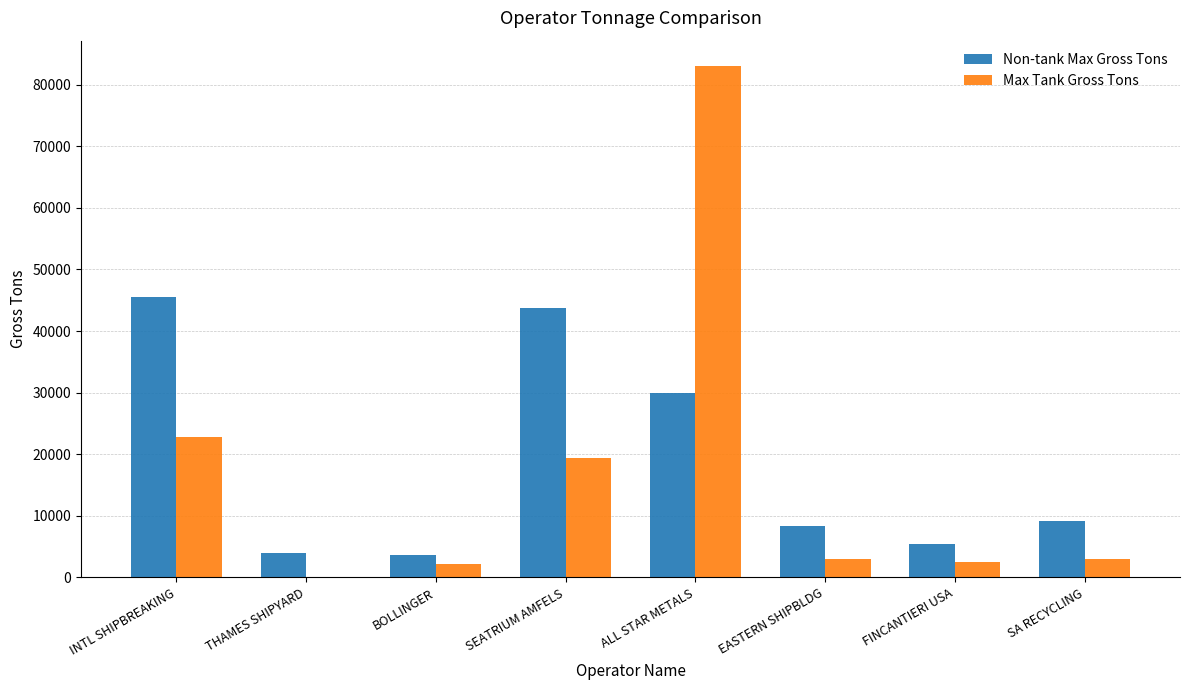

Count the number of categories in the chart.

8